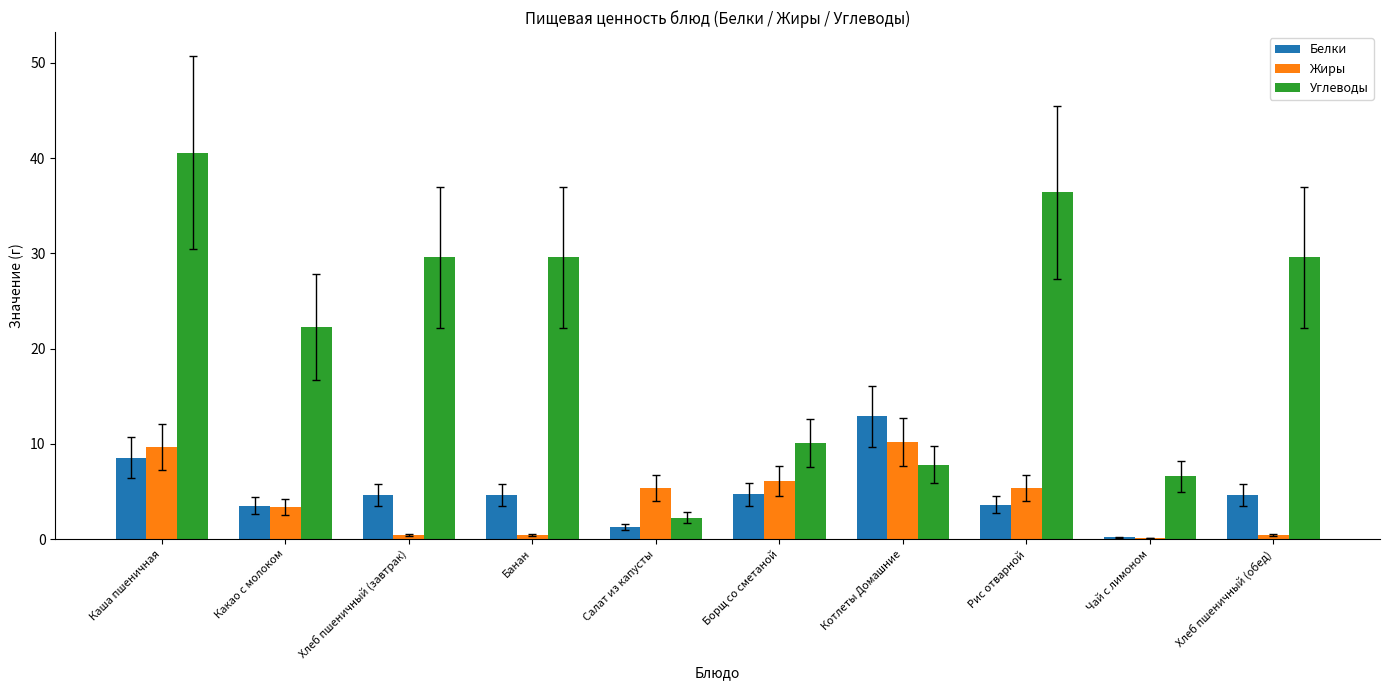

How many data points does each series have?

10